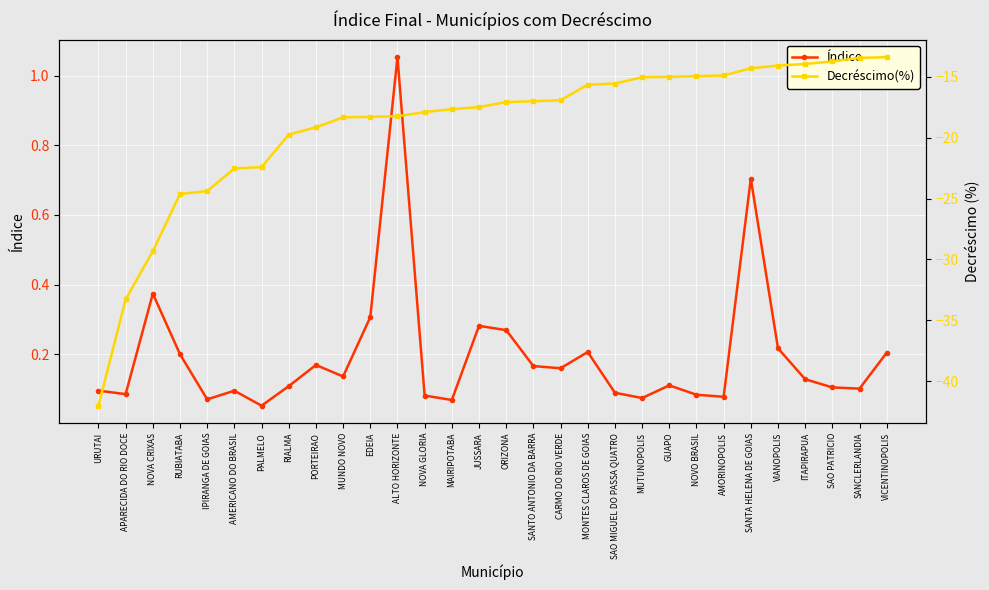

True or false: Decréscimo(%) has more than 0 points higher than both neighbors.

False